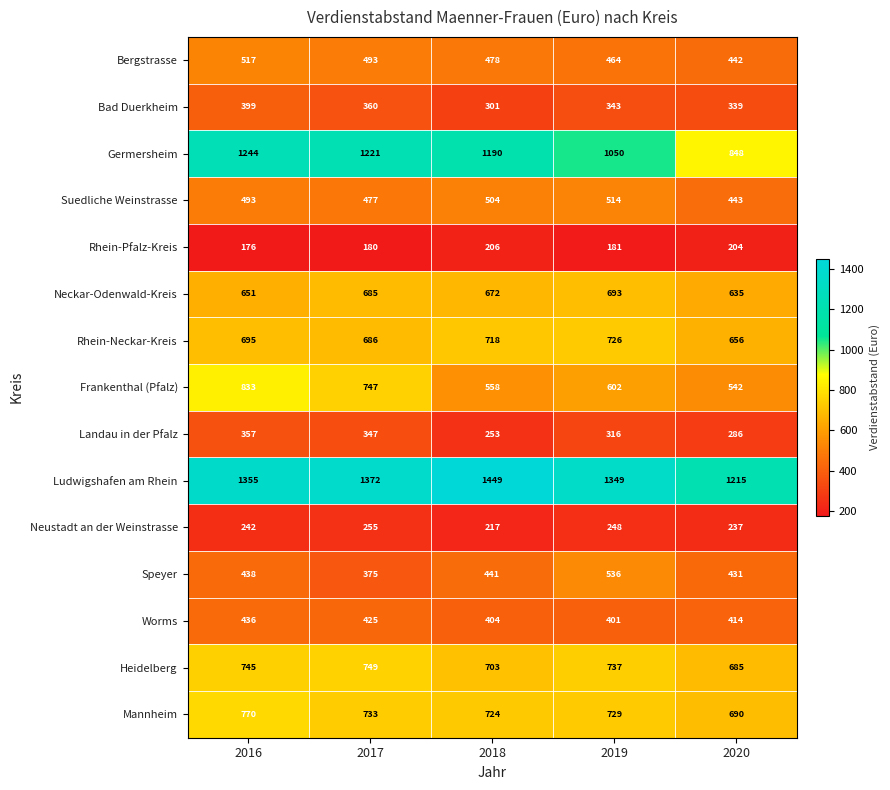

What is the difference between the second highest and minimum values in the Speyer series?

66